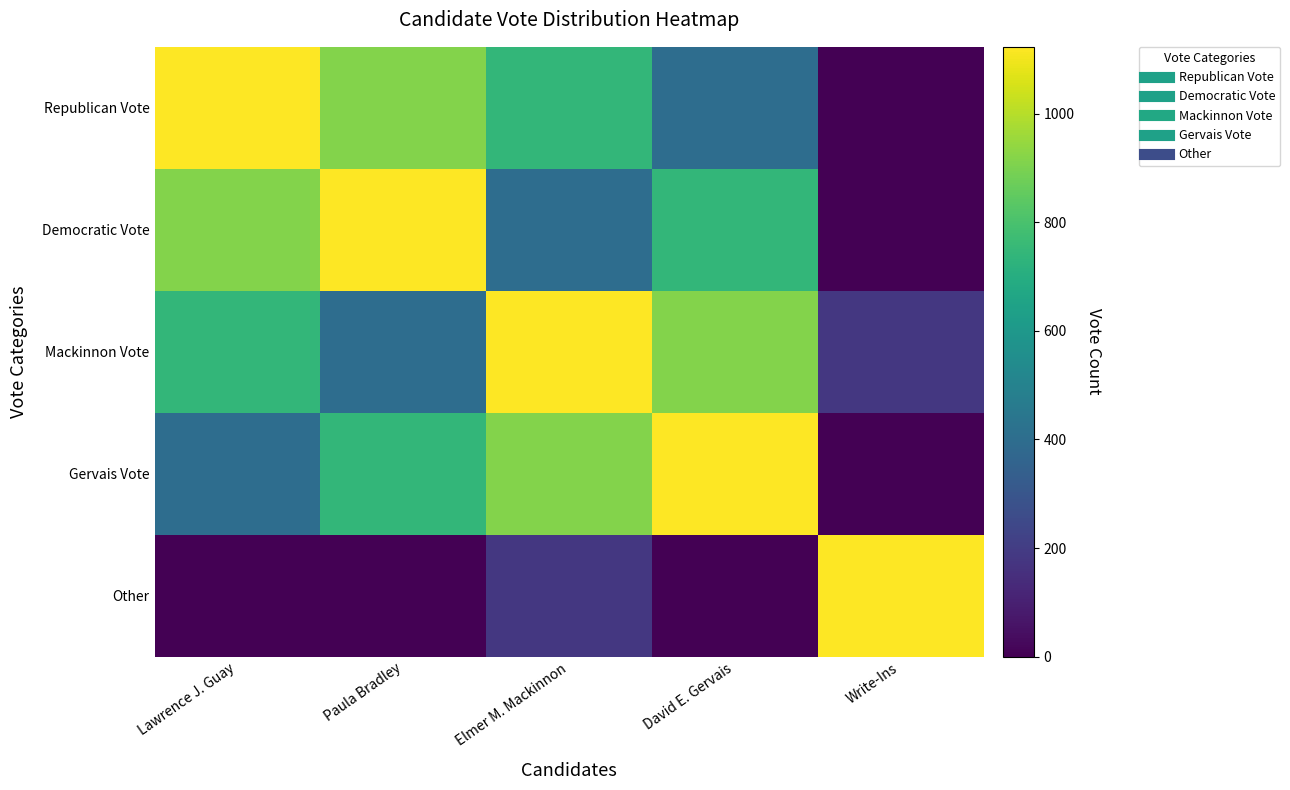

Reading left to right, transcribe all the data shown in this chart.

Republican Vote: Lawrence J. Guay=1123	Paula Bradley=915	Elmer M. Mackinnon=745	David E. Gervais=401	Write-Ins=0
Democratic Vote: Lawrence J. Guay=915	Paula Bradley=1123	Elmer M. Mackinnon=401	David E. Gervais=745	Write-Ins=3
Mackinnon Vote: Lawrence J. Guay=745	Paula Bradley=401	Elmer M. Mackinnon=1123	David E. Gervais=915	Write-Ins=184
Gervais Vote: Lawrence J. Guay=401	Paula Bradley=745	Elmer M. Mackinnon=915	David E. Gervais=1123	Write-Ins=0
Other: Lawrence J. Guay=0	Paula Bradley=3	Elmer M. Mackinnon=184	David E. Gervais=0	Write-Ins=1123